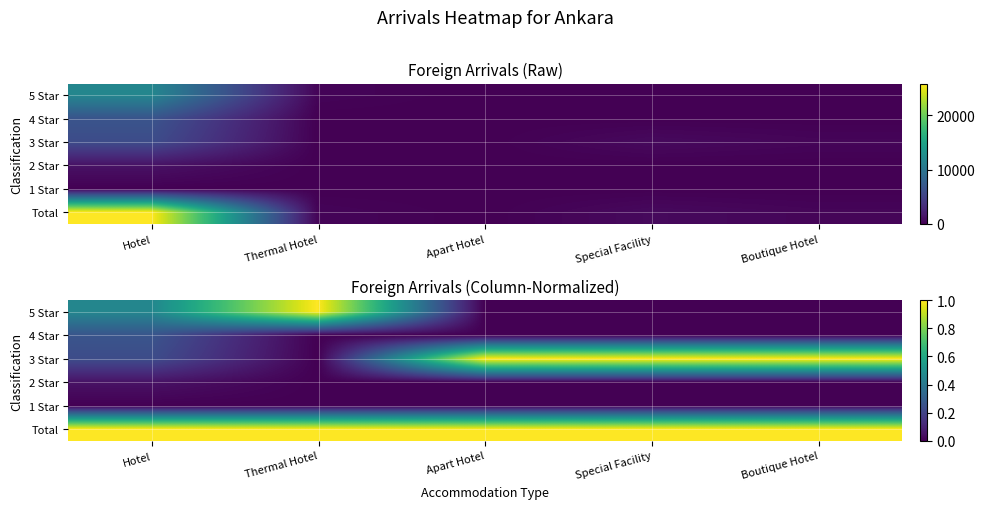

True or false: 5 Star has a value of -0.4 at Apart Hotel.

False